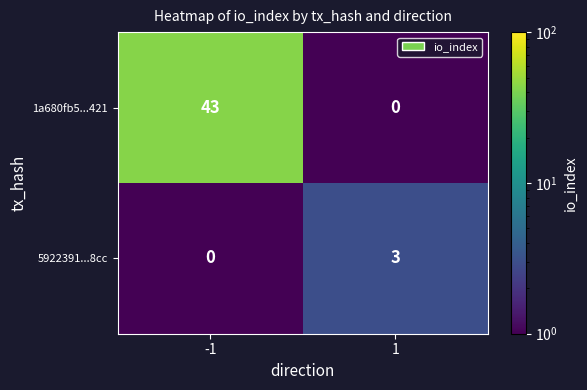

Count the number of categories in the chart.

2